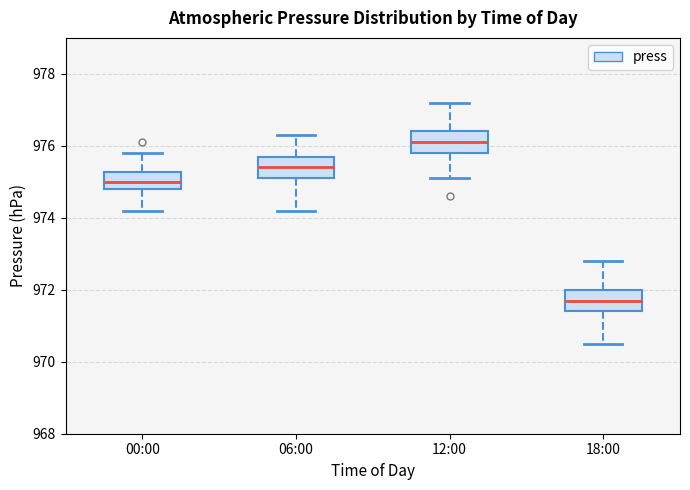

Where does the lower whisker of the box for 06:00 end on the y-axis? The values are not printed on the chart, so give them approximately, as read against the axis.

974.2